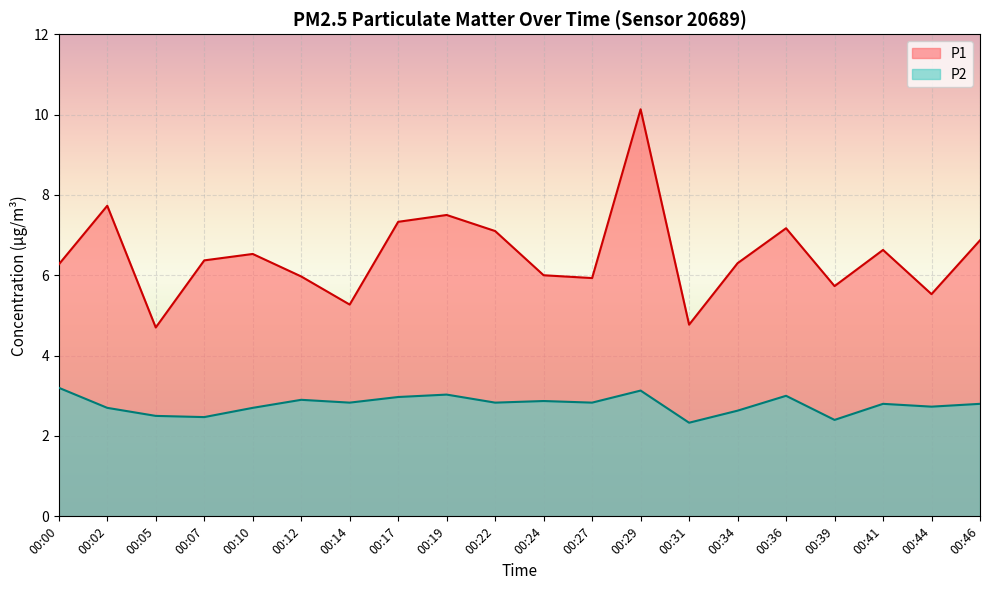

Reading left to right, transcribe all the data shown in this chart.

P1: 6.3	7.7	4.7	6.4	6.5	6.0	5.3	7.3	7.5	7.1	6.0	5.9	10.1	4.8	6.3	7.2	5.7	6.6	5.5	6.9
P2: 3.2	2.7	2.5	2.5	2.7	2.9	2.8	3.0	3.0	2.8	2.9	2.8	3.1	2.3	2.6	3.0	2.4	2.8	2.7	2.8